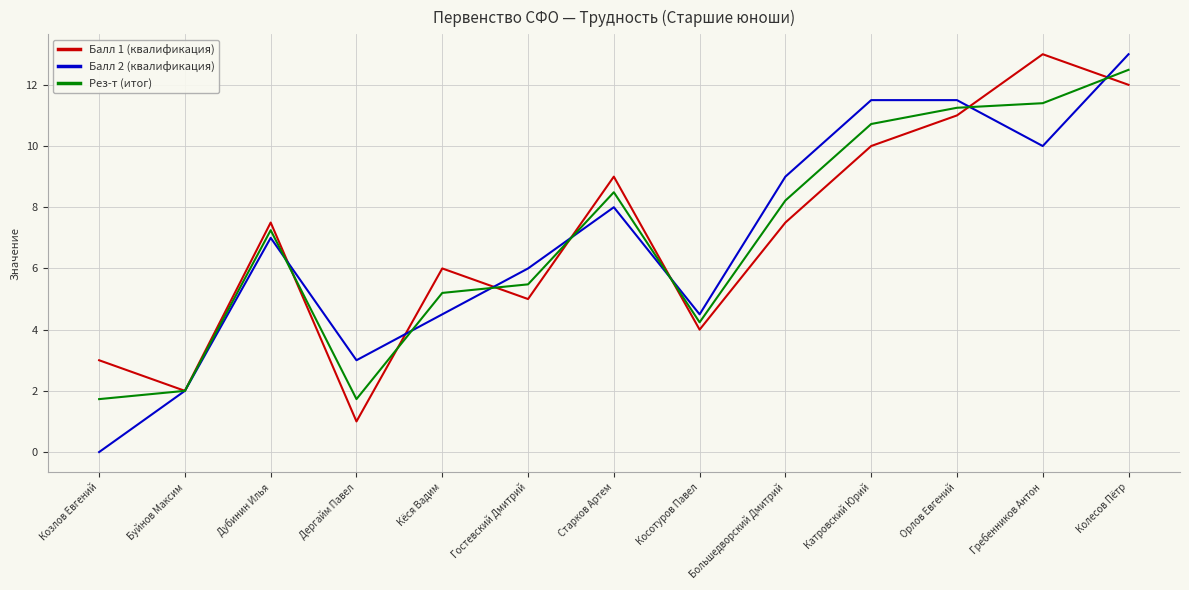

Which category has the highest value in the Балл 1 (квалификация) series?

Гребенников Антон